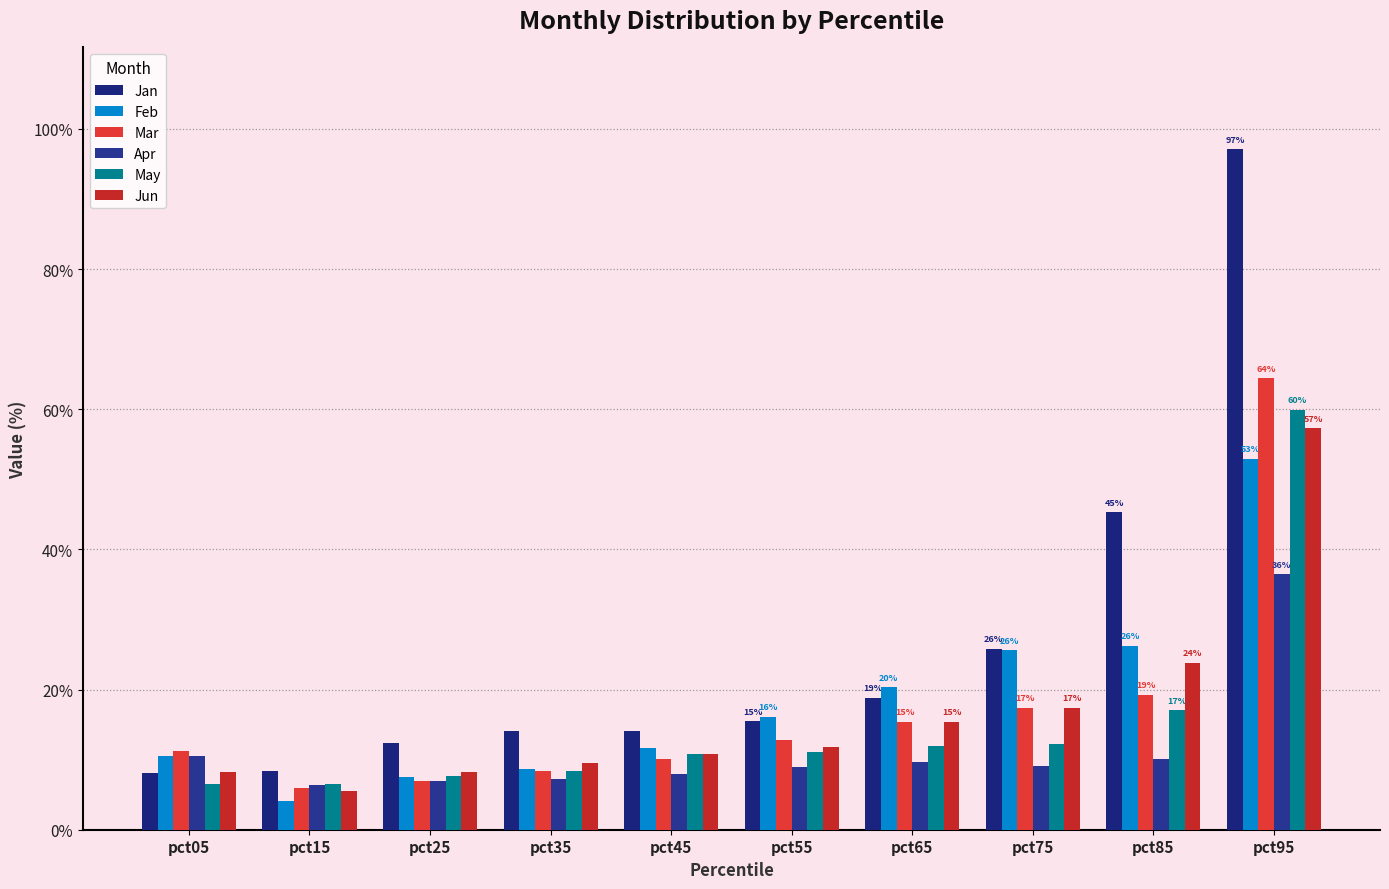

Reading left to right, extract all data points from this chart.

Jan: 0.1	0.1	0.1	0.1	0.1	0.2	0.2	0.3	0.5	1.0
Feb: 0.1	0.0	0.1	0.1	0.1	0.2	0.2	0.3	0.3	0.5
Mar: 0.1	0.1	0.1	0.1	0.1	0.1	0.2	0.2	0.2	0.6
Apr: 0.1	0.1	0.1	0.1	0.1	0.1	0.1	0.1	0.1	0.4
May: 0.1	0.1	0.1	0.1	0.1	0.1	0.1	0.1	0.2	0.6
Jun: 0.1	0.1	0.1	0.1	0.1	0.1	0.2	0.2	0.2	0.6